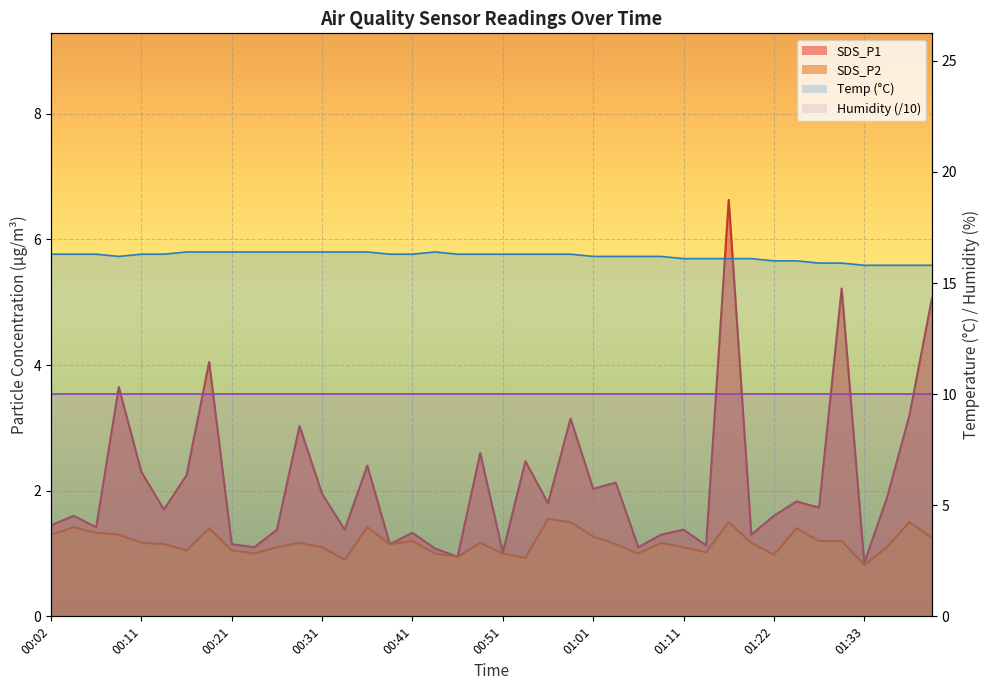

Which series has the widest spread of values?

SDS_P1